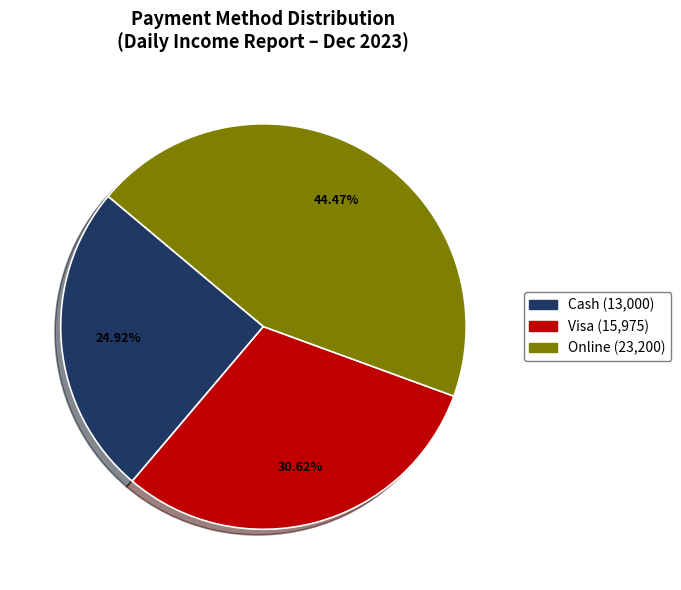

Does any single category account for the majority?

No